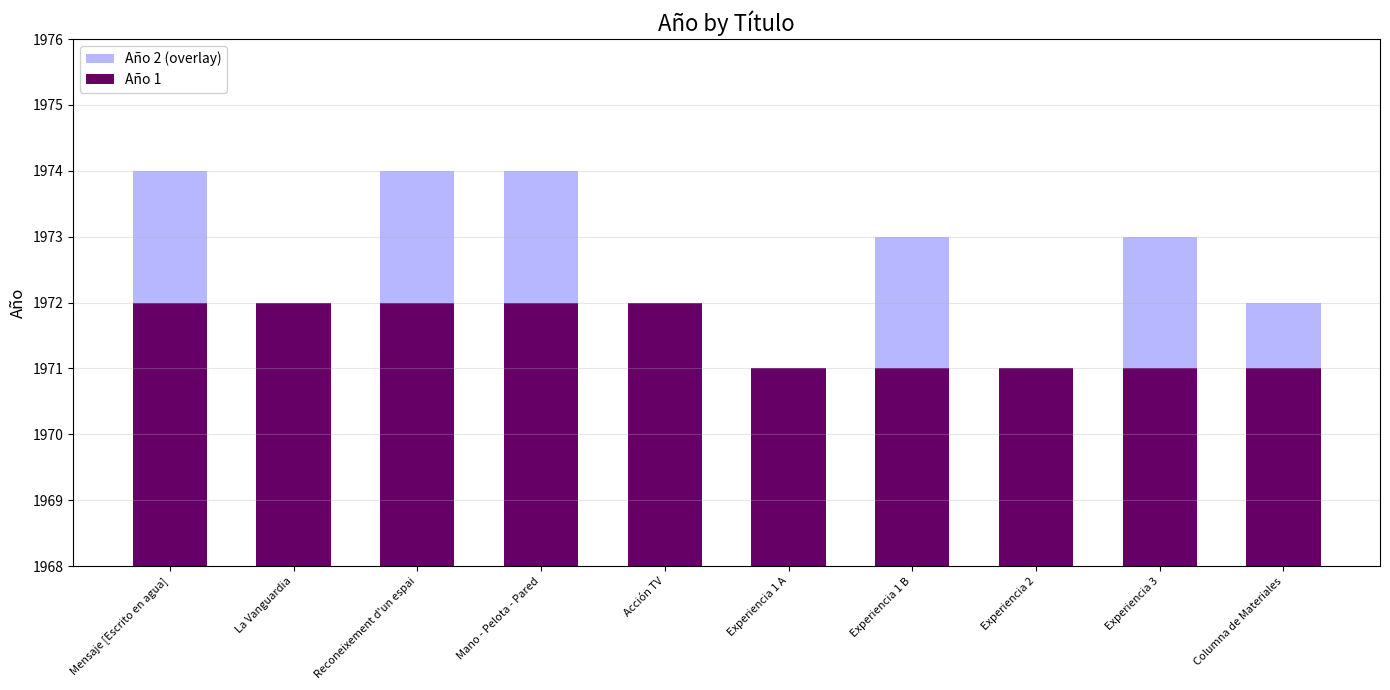

What is the label of the 1st bar from the right?

Columna de Materiales